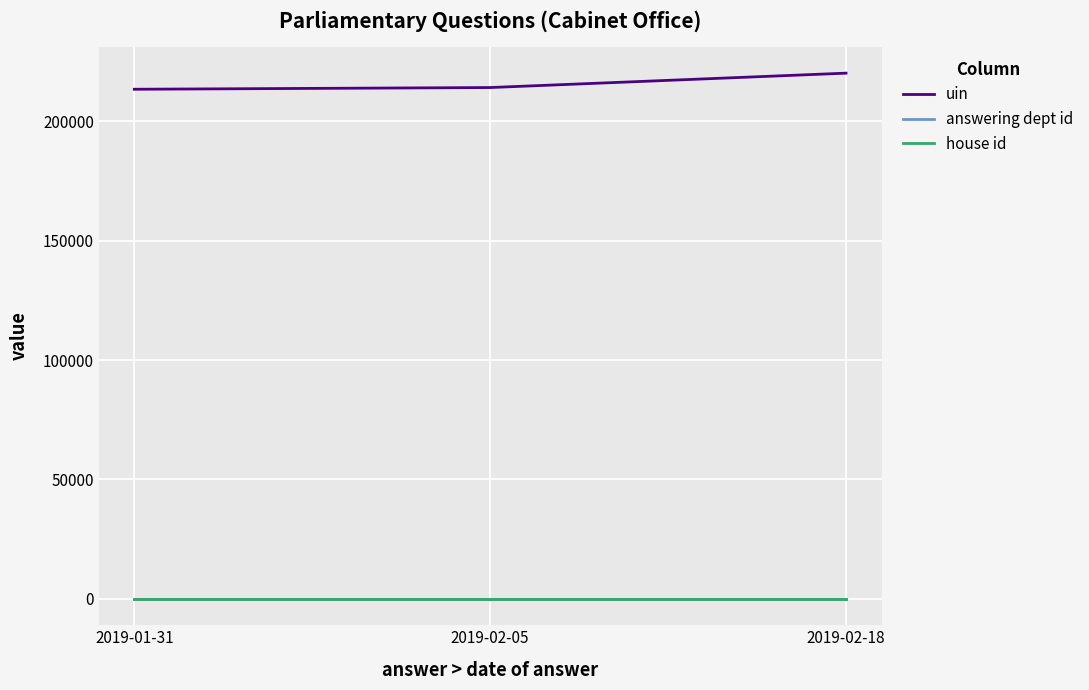

Which category has the highest value in the uin series?

2019-02-18